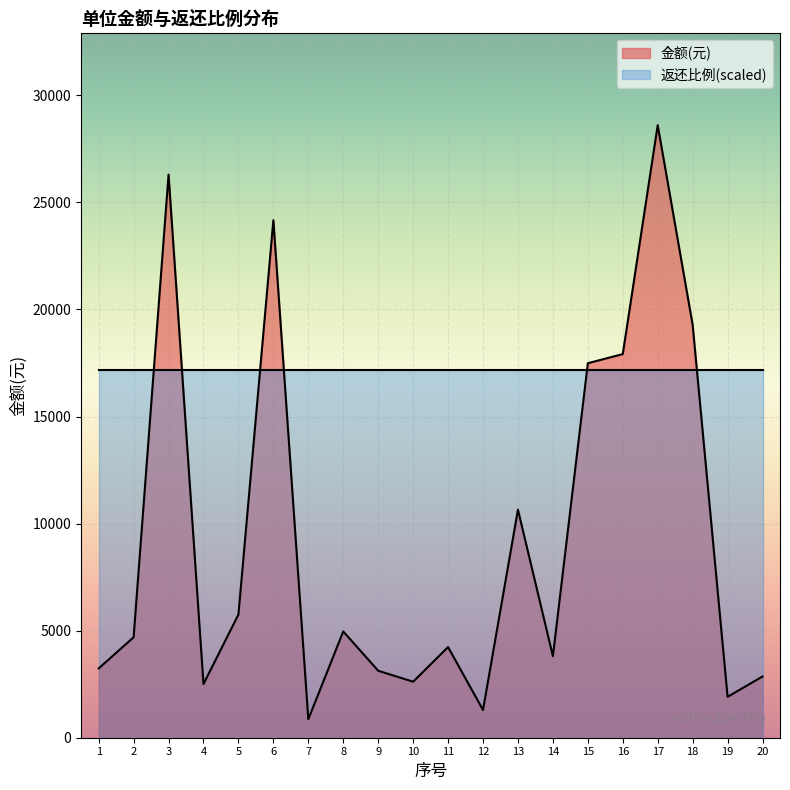

What is the maximum value shown in the chart?

28607.0